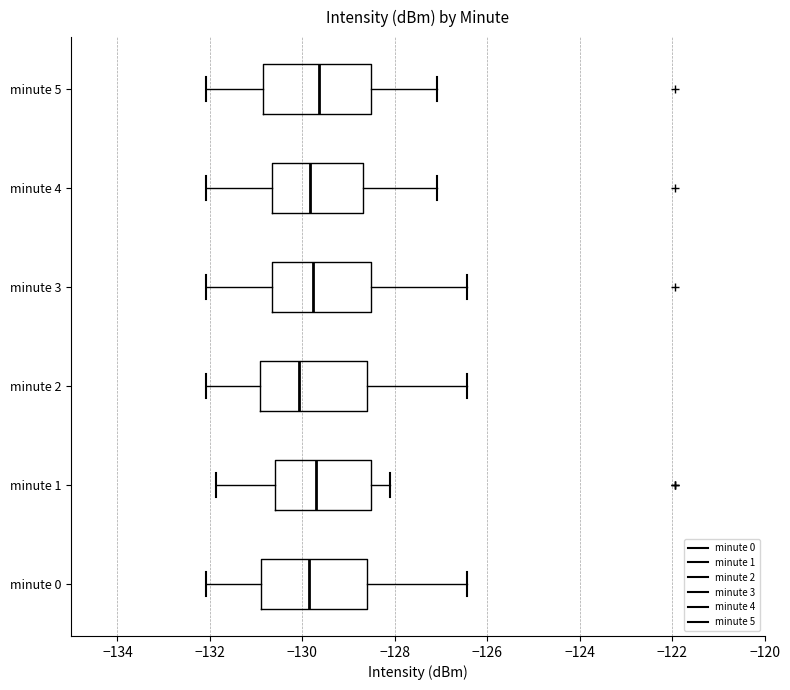

Reading bottom to top, read every box against the x-axis: the position of its median line, the range the box covers, and the ends of its whiskers. The values are not printed on the chart, so give them approximately, as read against the axis.

minute 0: median -129.8, box -130.8 to -128.6, whiskers -132.0 to -126.4
minute 1: median -129.6, box -130.6 to -128.6, whiskers -131.8 to -128.2
minute 2: median -130.0, box -131.0 to -128.6, whiskers -132.0 to -126.4
minute 3: median -129.8, box -130.6 to -128.6, whiskers -132.0 to -126.4
minute 4: median -129.8, box -130.6 to -128.6, whiskers -132.0 to -127.0
minute 5: median -129.6, box -130.8 to -128.6, whiskers -132.0 to -127.0